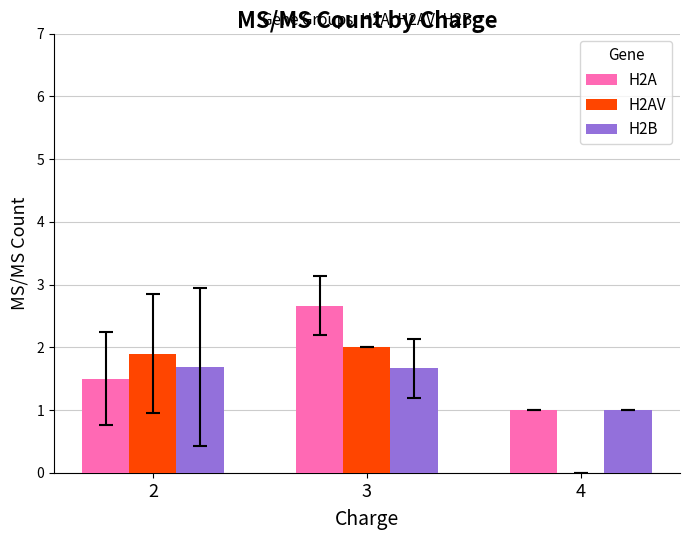

At which category is the sum across all series the highest?

3